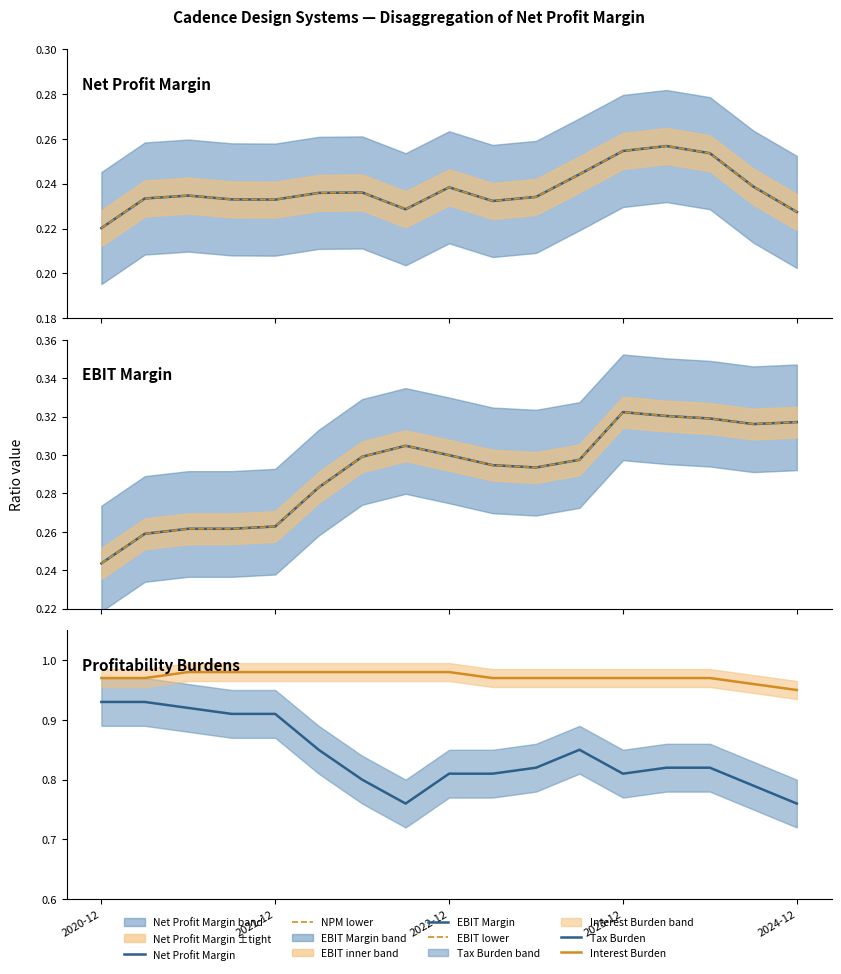

Does the chart display data point markers on the line(s)?

No